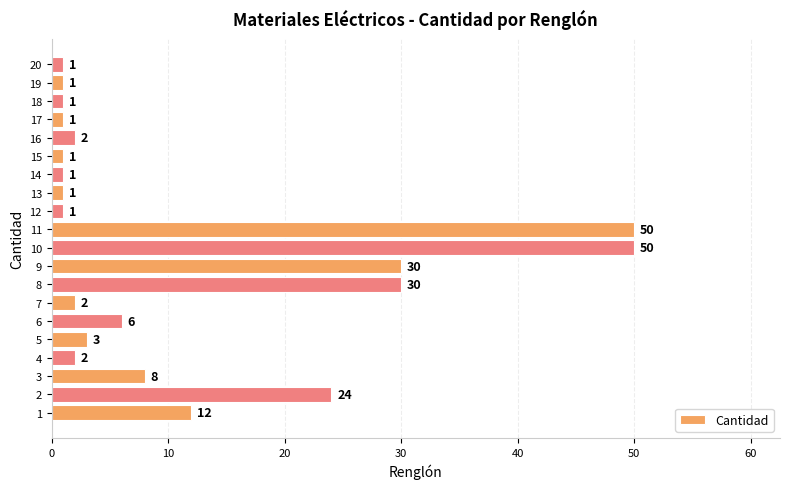

What is the difference between the maximum and minimum values?

49